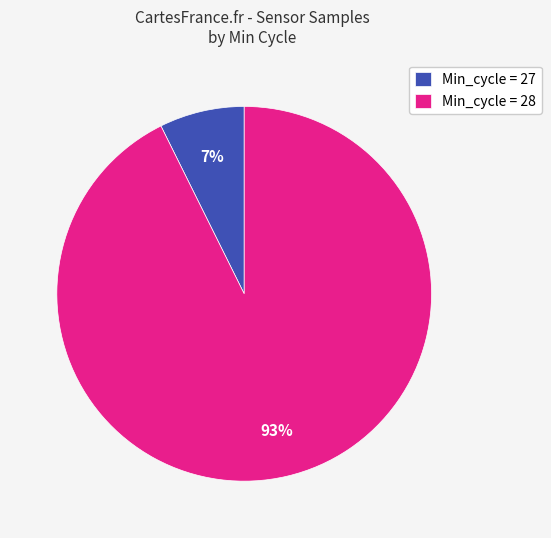

How many slices are in this pie chart?

2